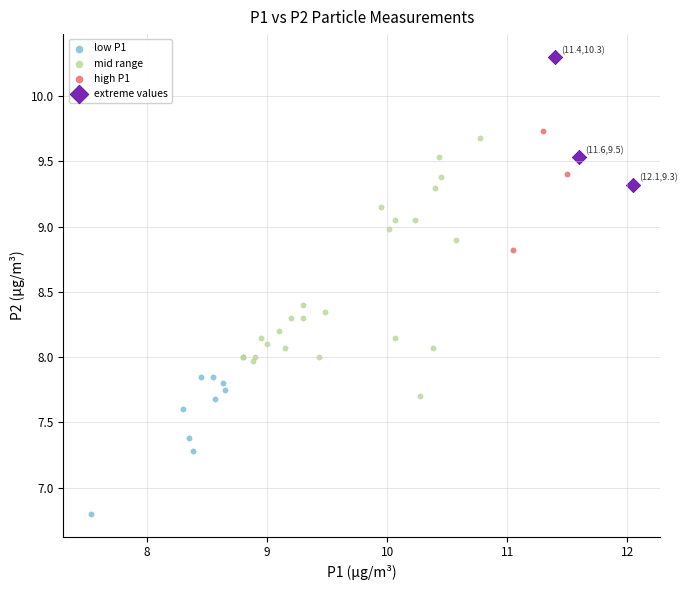

Which series has the widest spread of Y values?

mid range